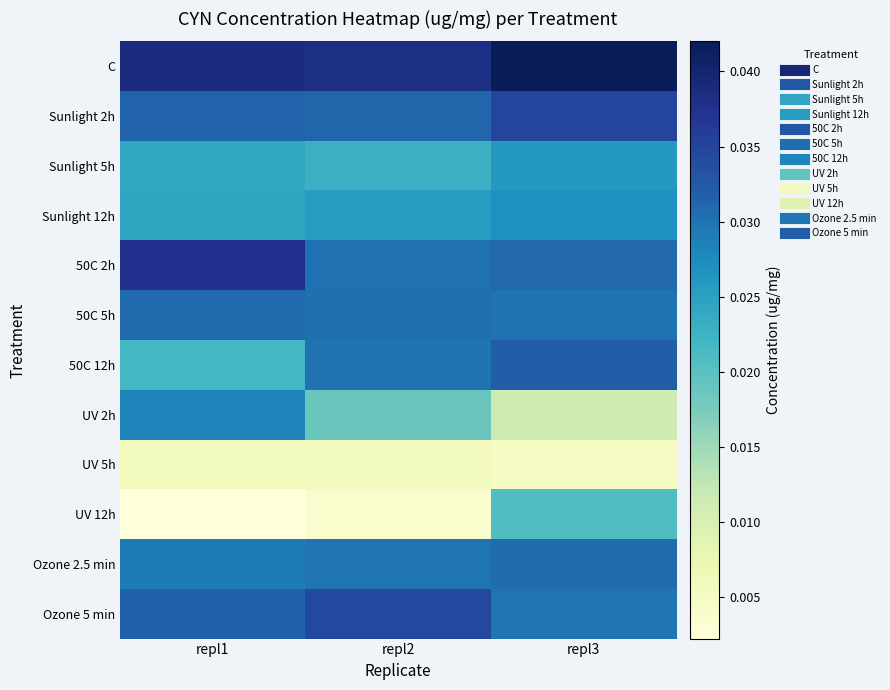

Which series has the largest range (max minus min)?

UV 12h